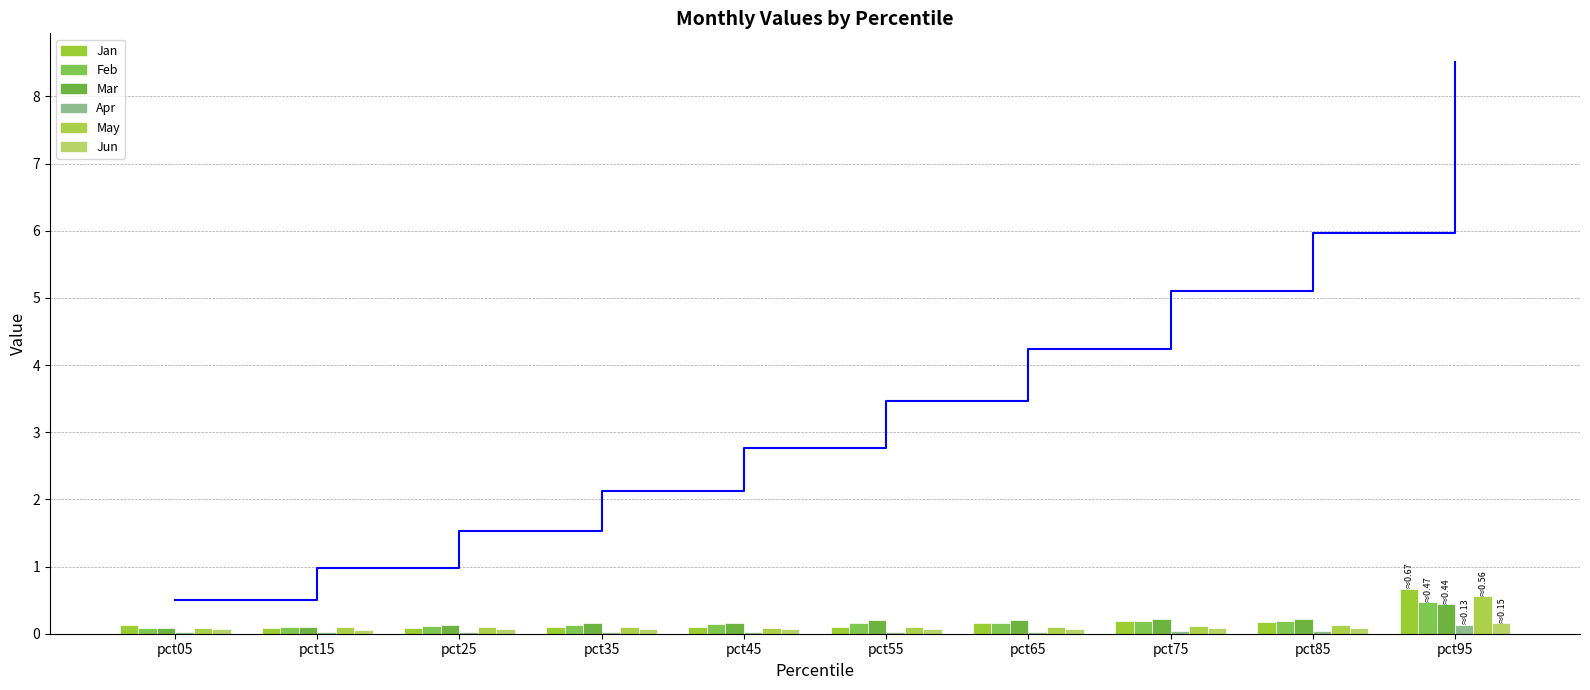

Where is Jun nearest to the value 0?

pct15